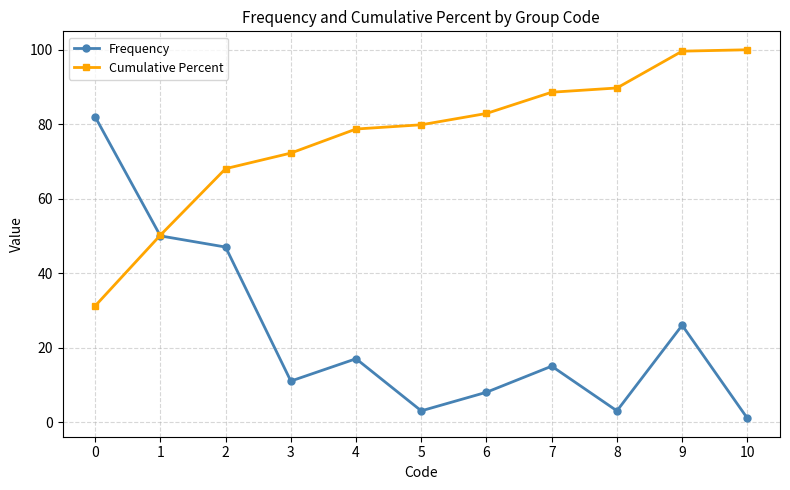

Where is the first local maximum for Frequency?

4